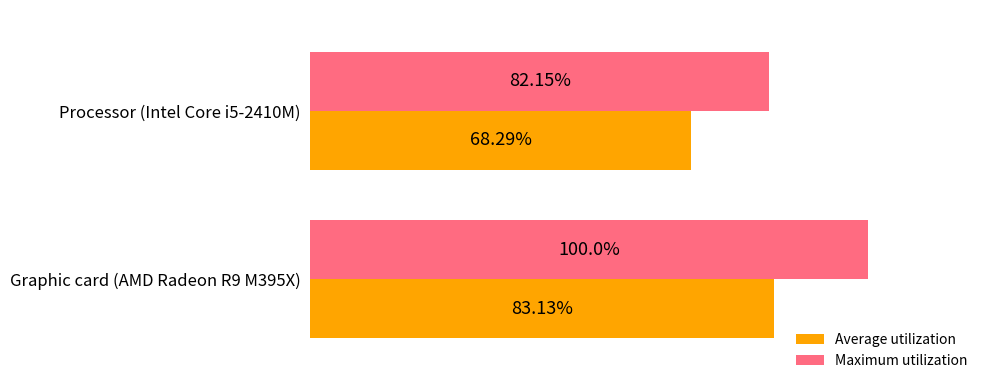

Which series has the largest total across all categories?

Maximum utilization